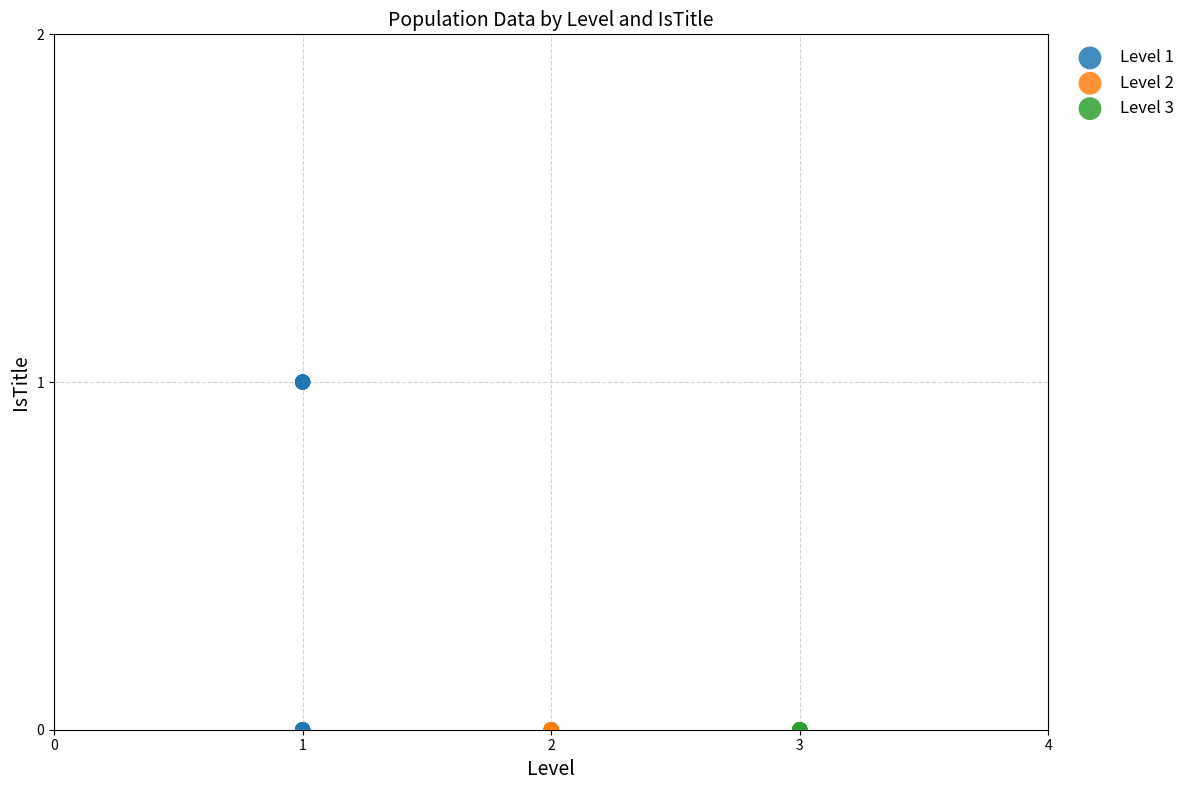

Which series reaches the maximum Y coordinate?

Level 1